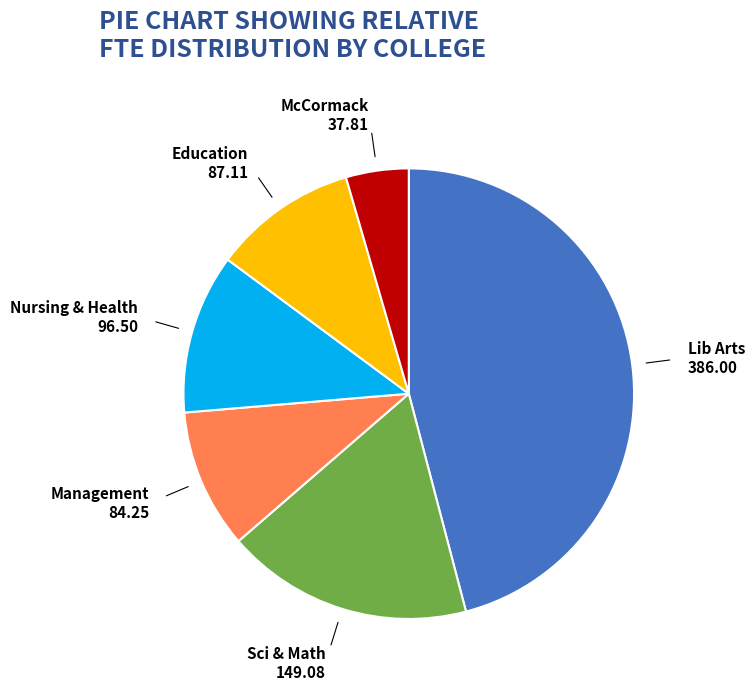

Does Education represent more than half of the total?

No